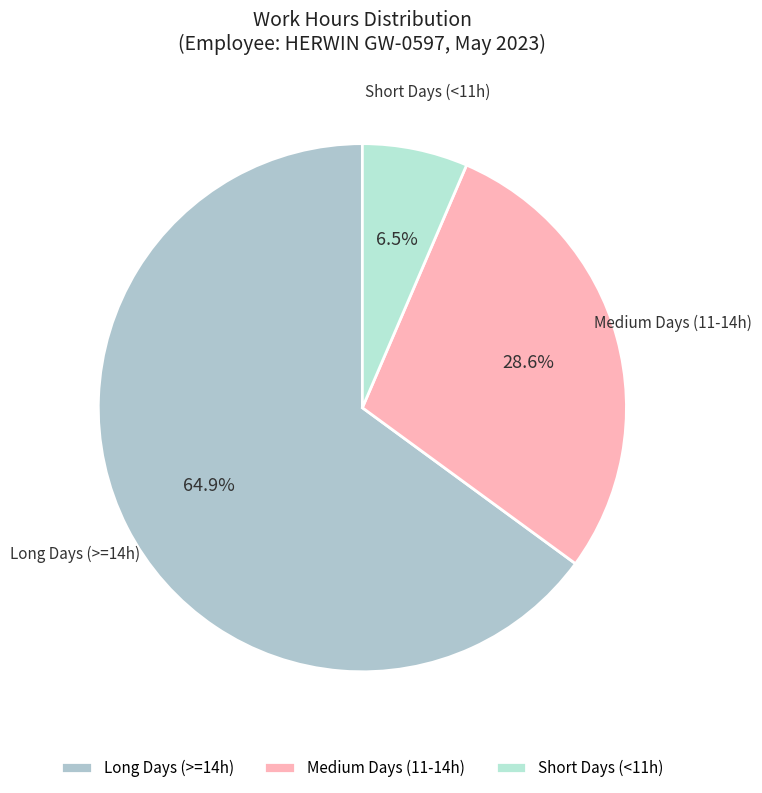

Which has a higher value, Medium Days (11-14h) or Short Days (<11h)?

Medium Days (11-14h)